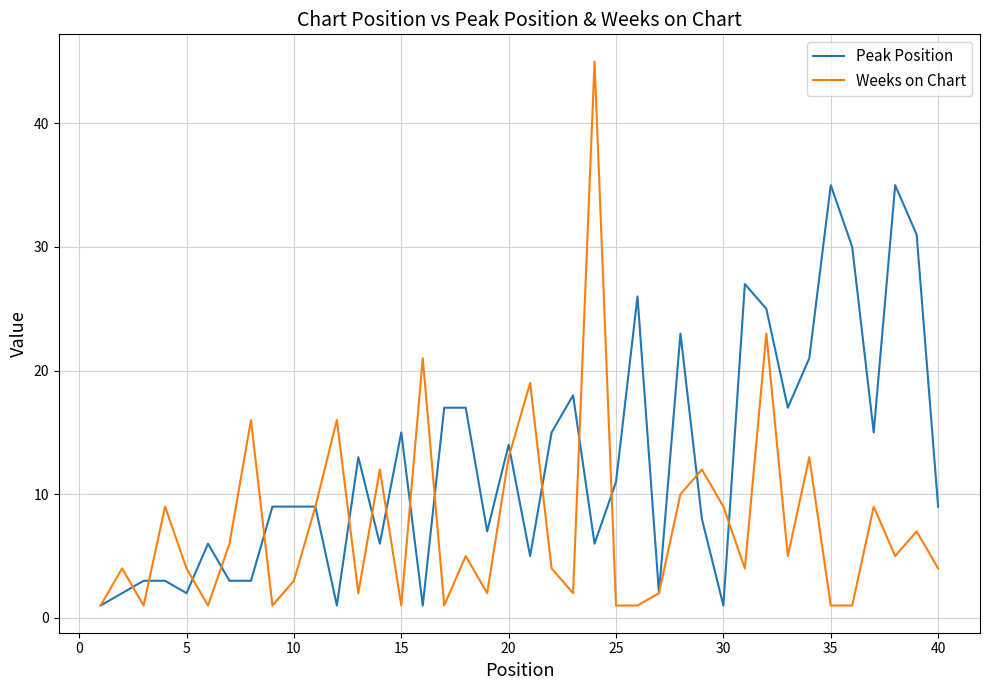

Which series has the widest spread of values?

Weeks on Chart